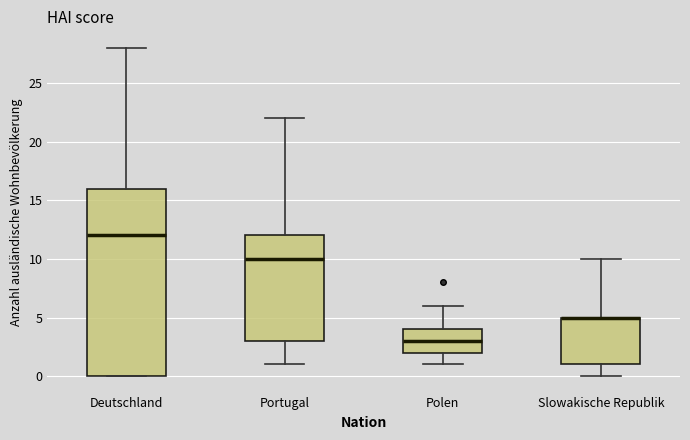

Comparing the boxes themselves (not the whiskers), which one is the tallest?

Deutschland